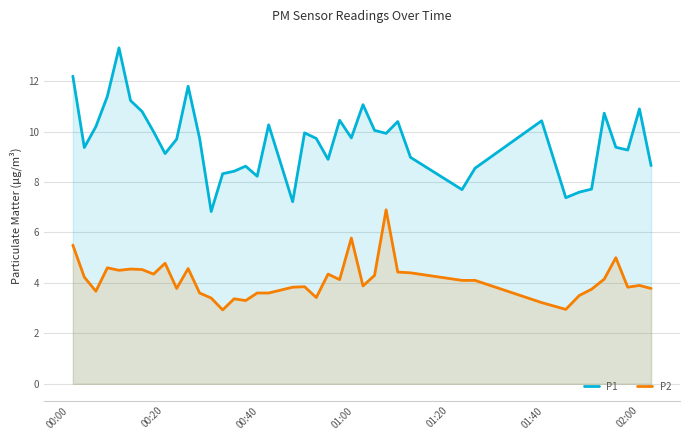

List the series in order of their overall mean, lowest first.

P2, P1